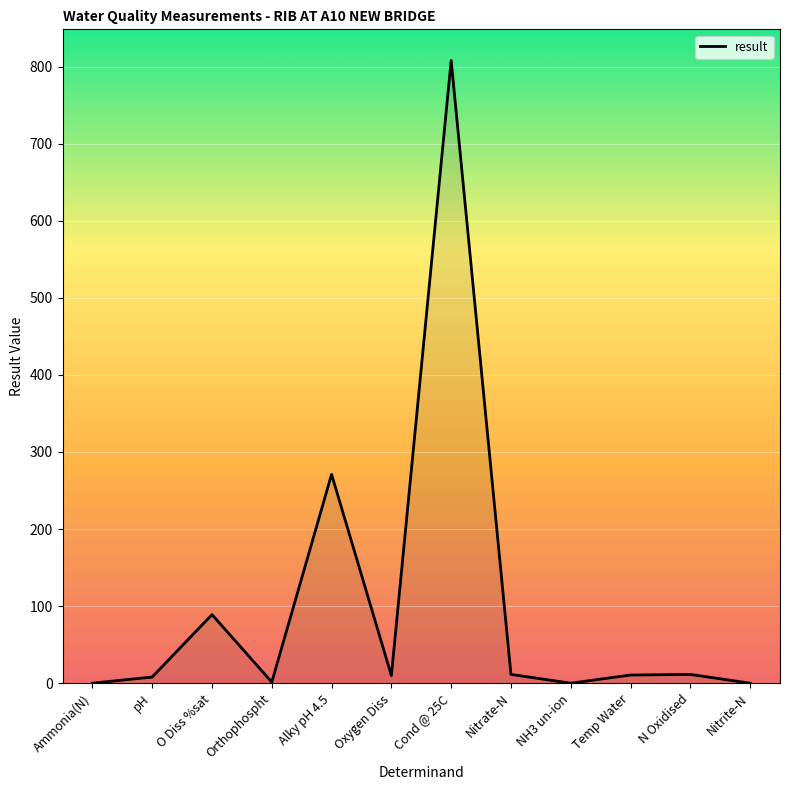

Which has a higher value, N Oxidised or O Diss %sat?

O Diss %sat